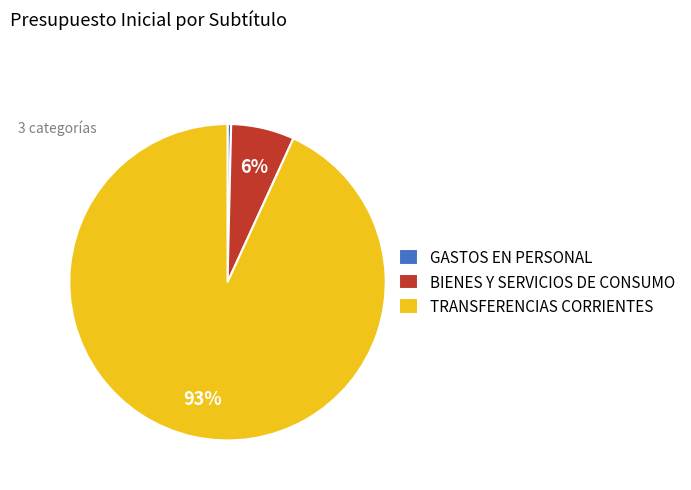

Which category has the biggest portion of the pie?

TRANSFERENCIAS CORRIENTES